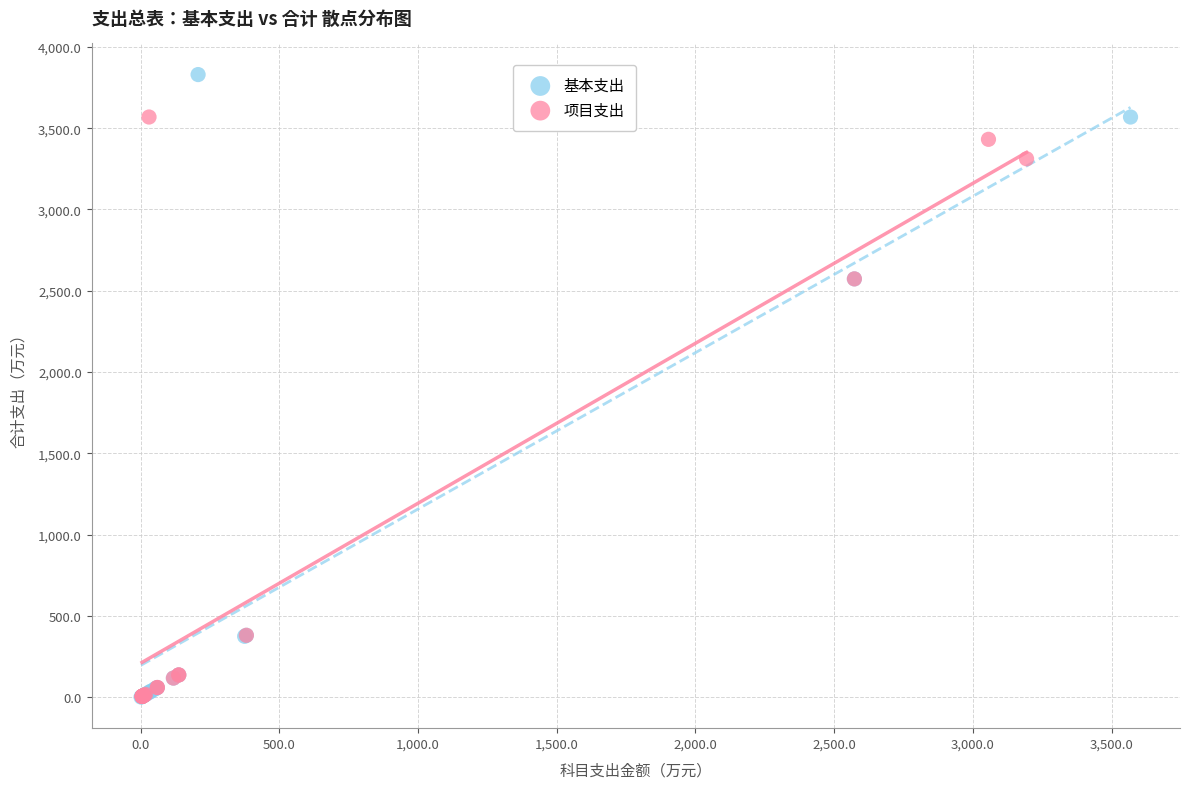

Which series has the largest Y range (max minus min)?

基本支出